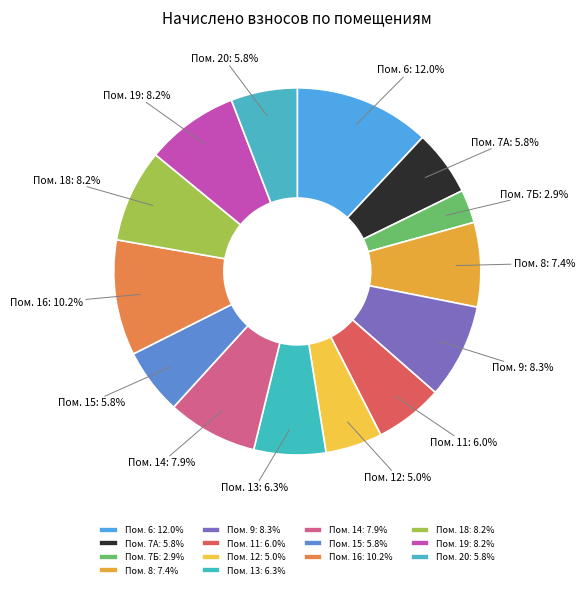

Between Пом. 16 and Пом. 11, which is larger?

Пом. 16